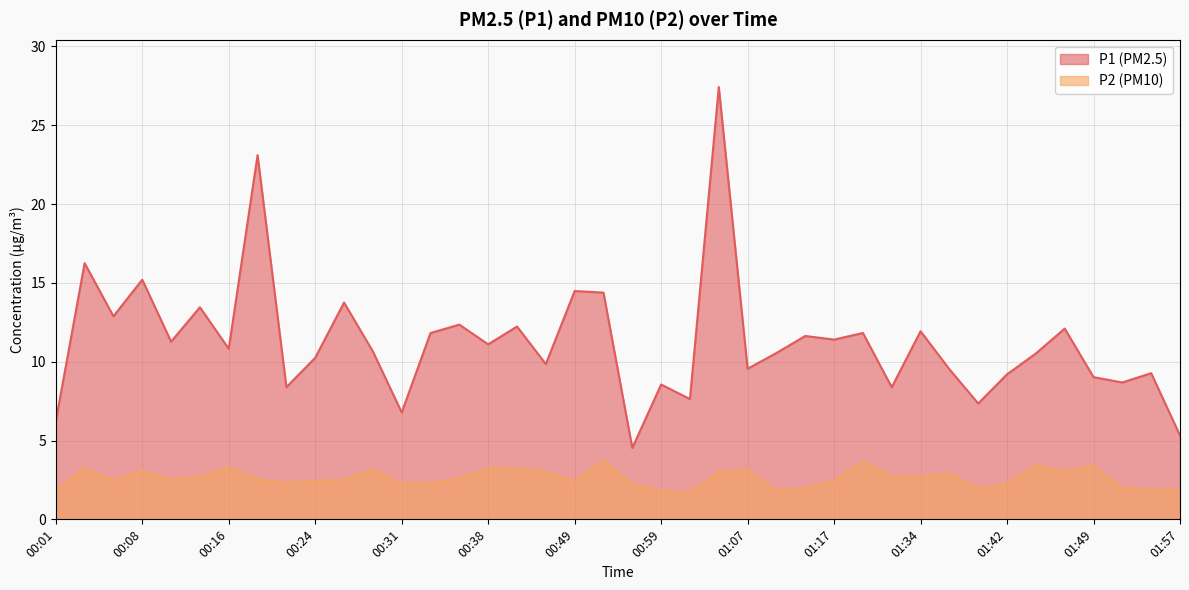

What is the sum of all P1 values?

449.6